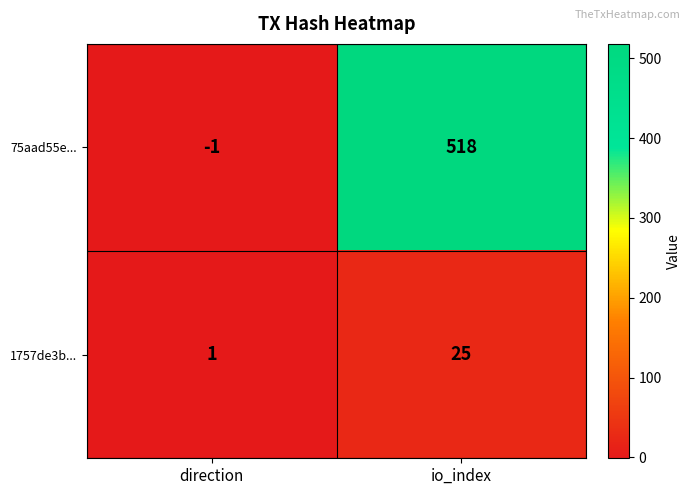

Which series has the largest range (max minus min)?

75aad55e...